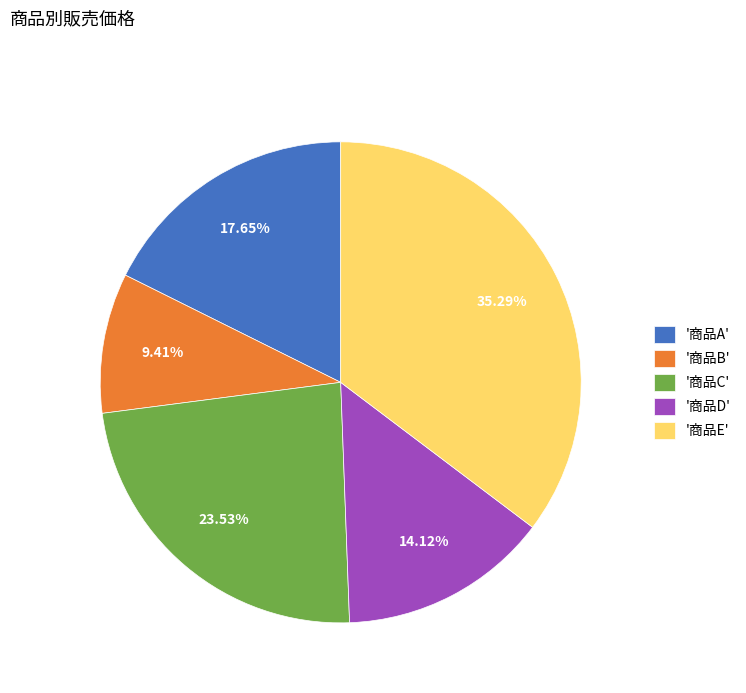

What is the ratio of the value at '商品D' to the value at '商品C'?

0.6